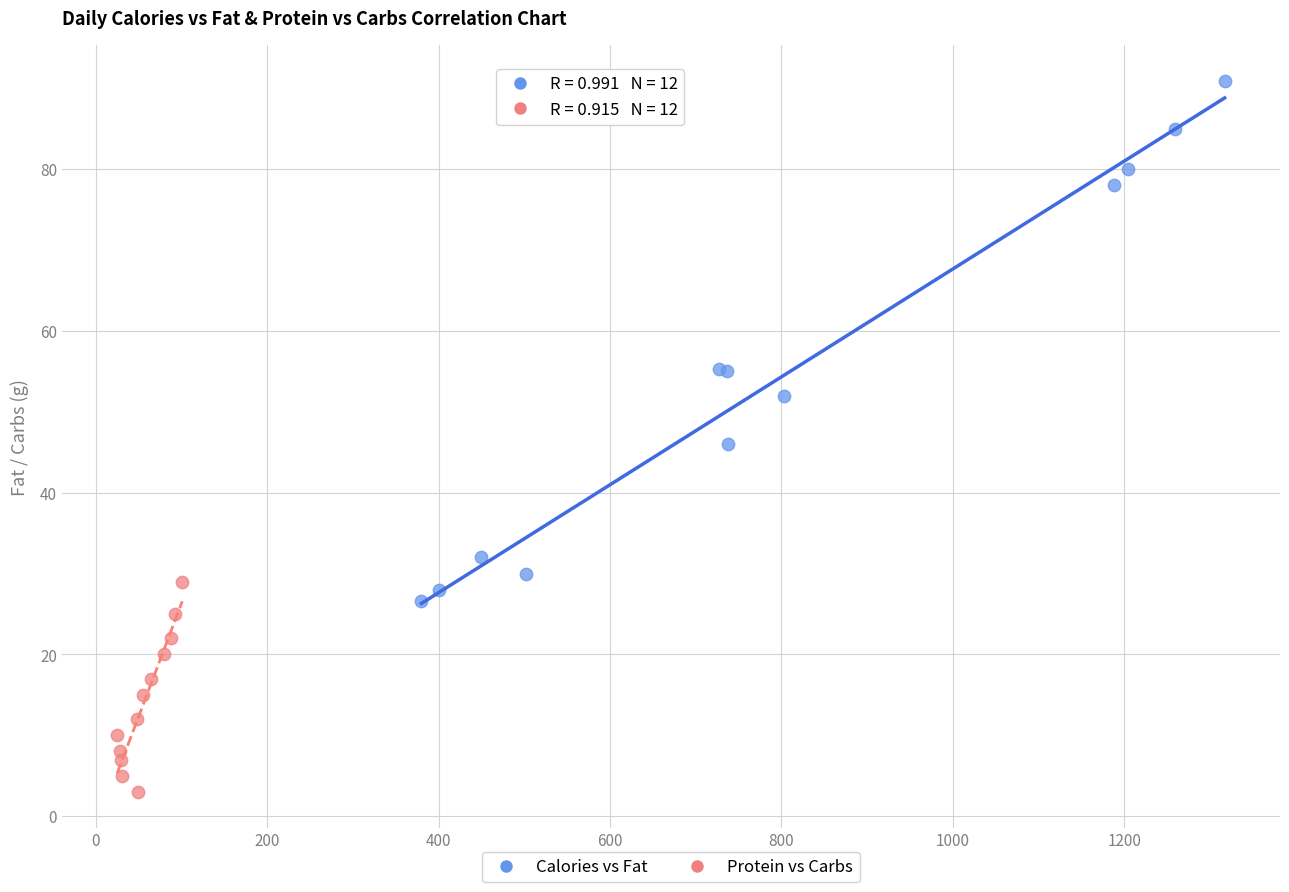

Which series contains the highest Y value?

Calories vs Fat